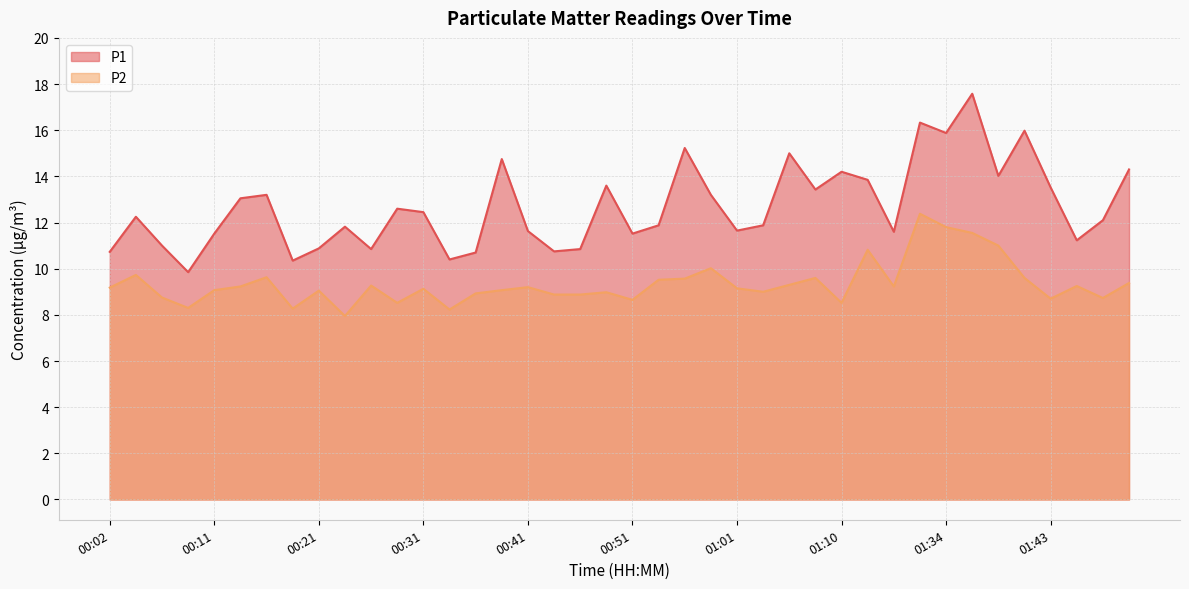

Where is the first local maximum for P2?

00:04